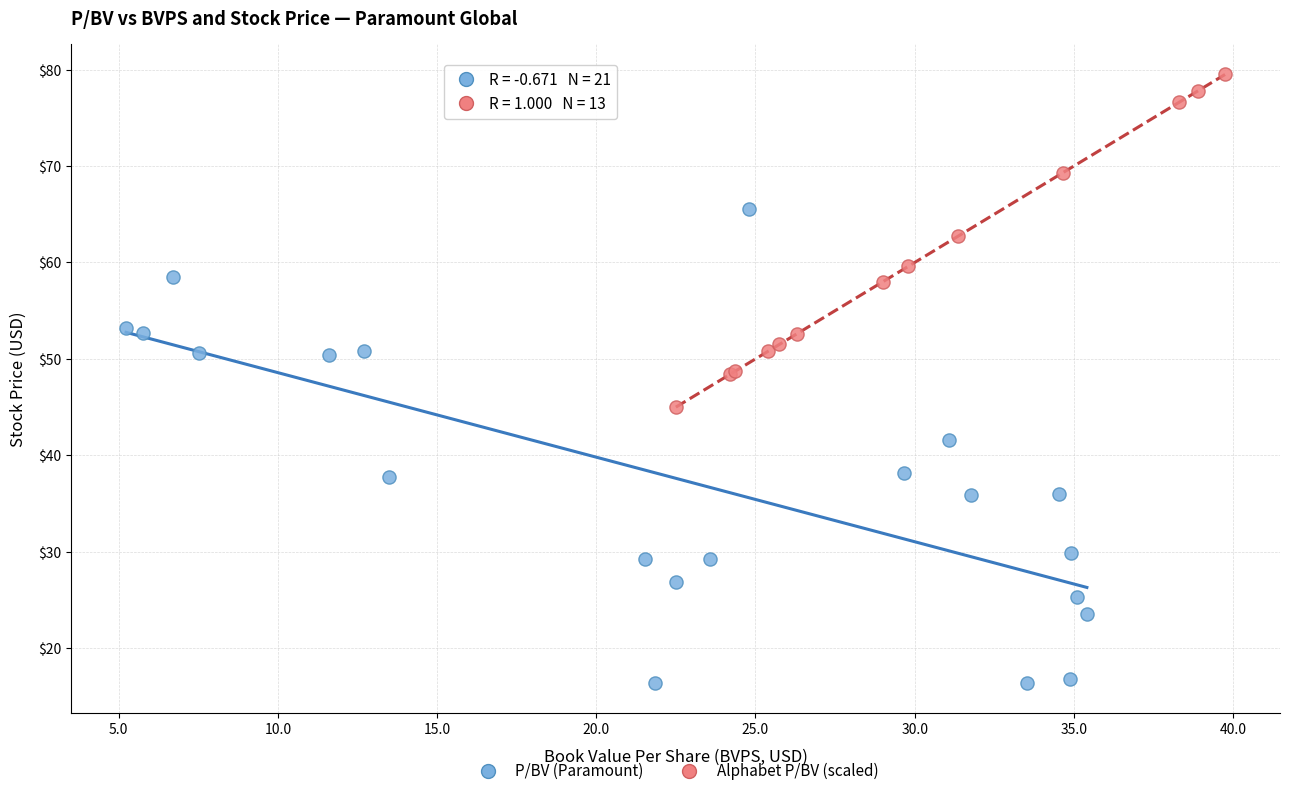

Which series reaches the maximum Y coordinate?

Alphabet P/BV (scaled)